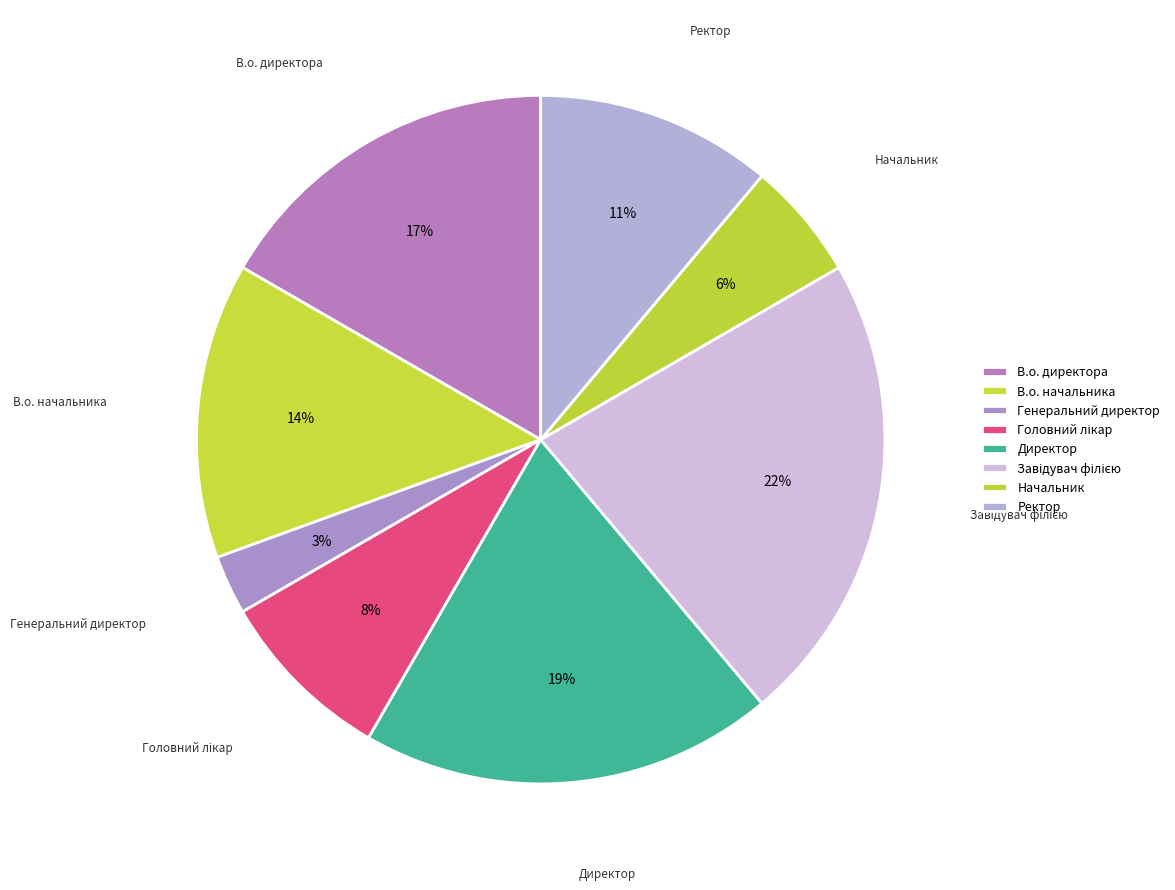

What is the change in value from В.о. директора to Головний лікар?

-3